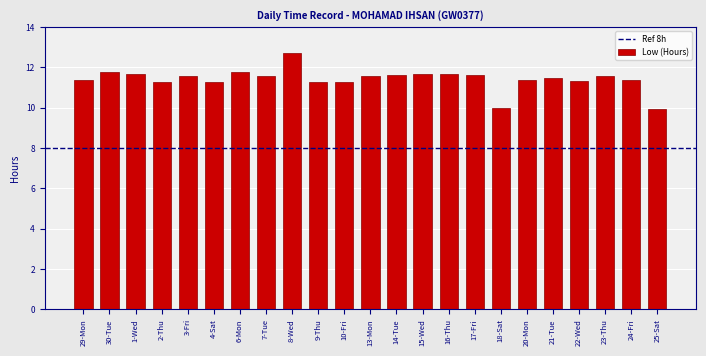

Which label corresponds to the largest value in the chart?

8-Wed